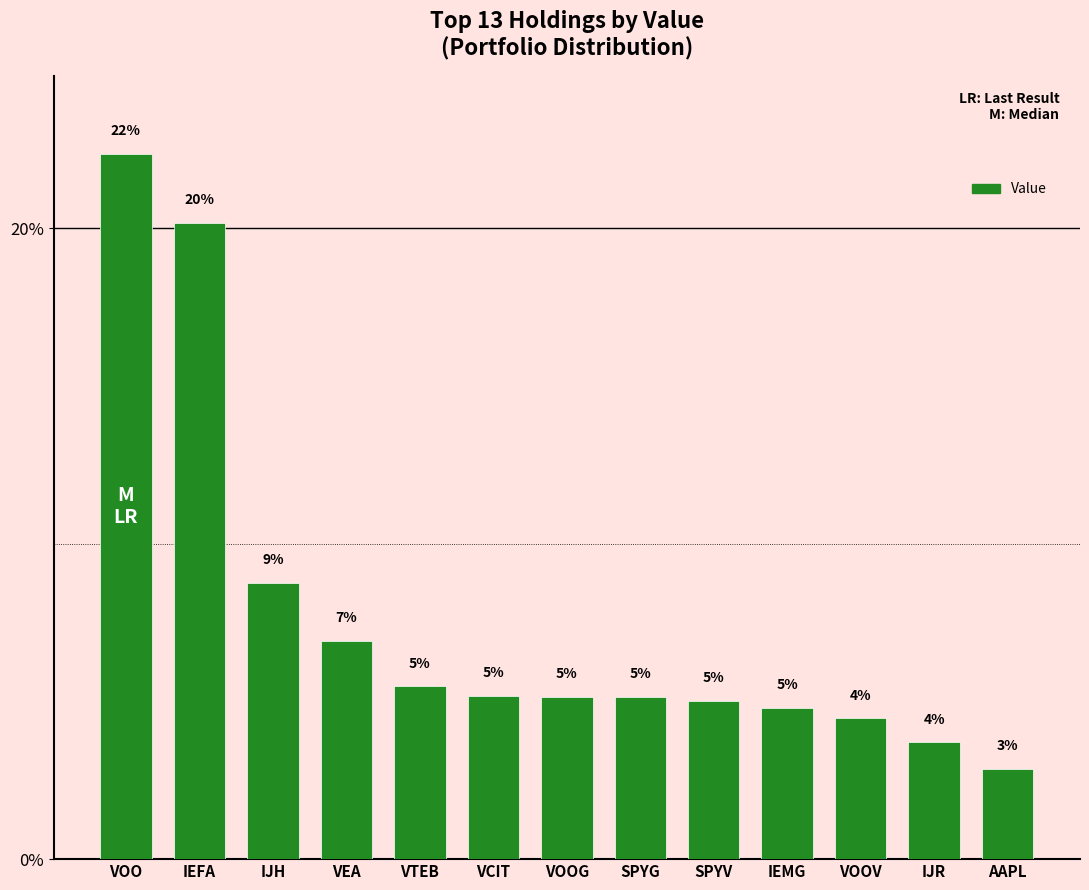

What is the change in value from IEMG to IJR?

-5774000